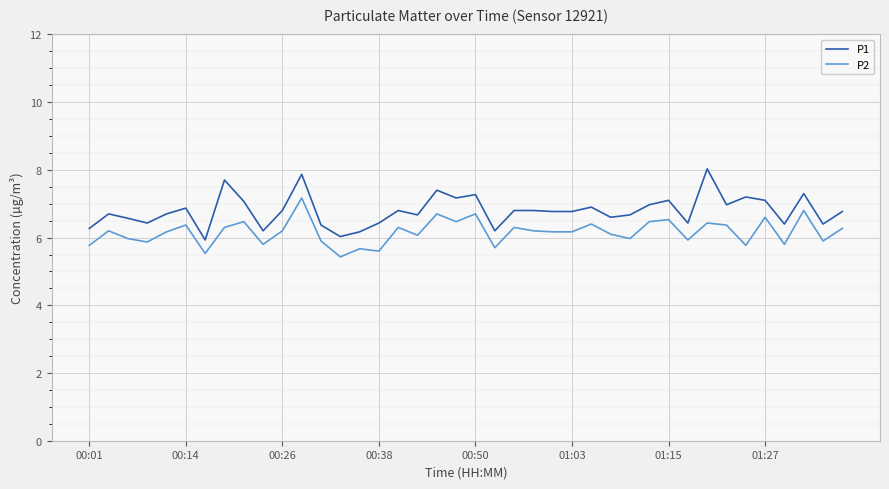

What is the smallest value displayed?

5.4